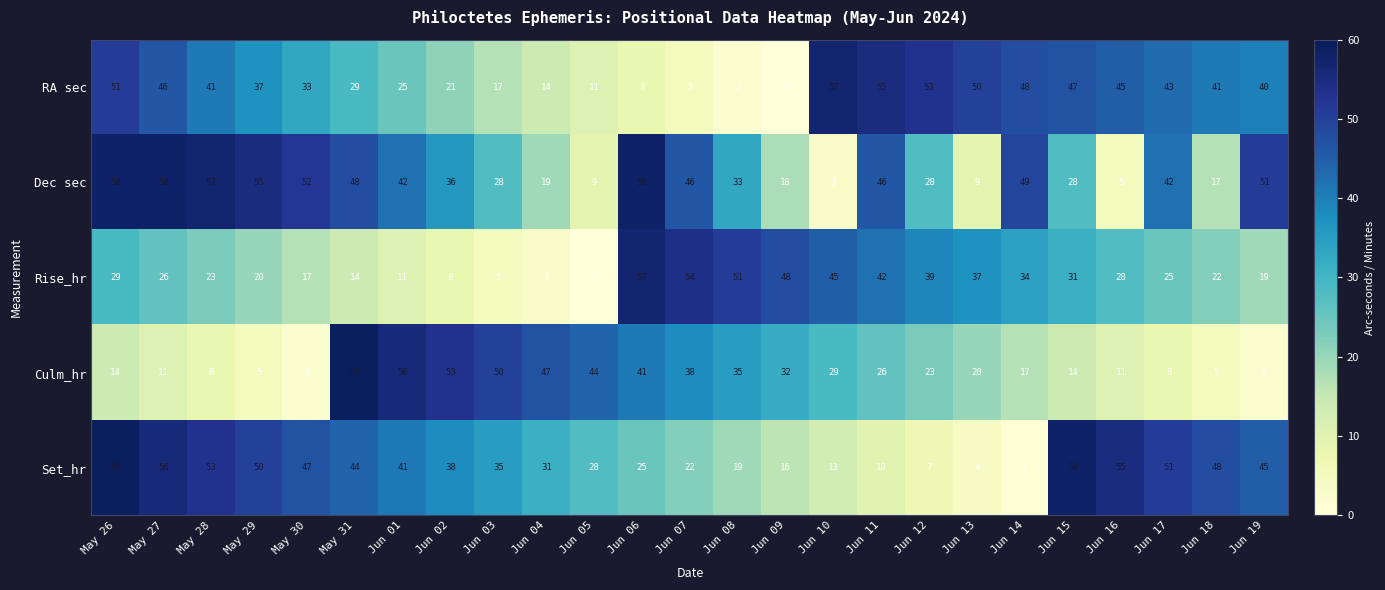

At Jun 15, list the series in order from largest to smallest.

Set_hr, RA sec, Rise_hr, Dec sec, Culm_hr